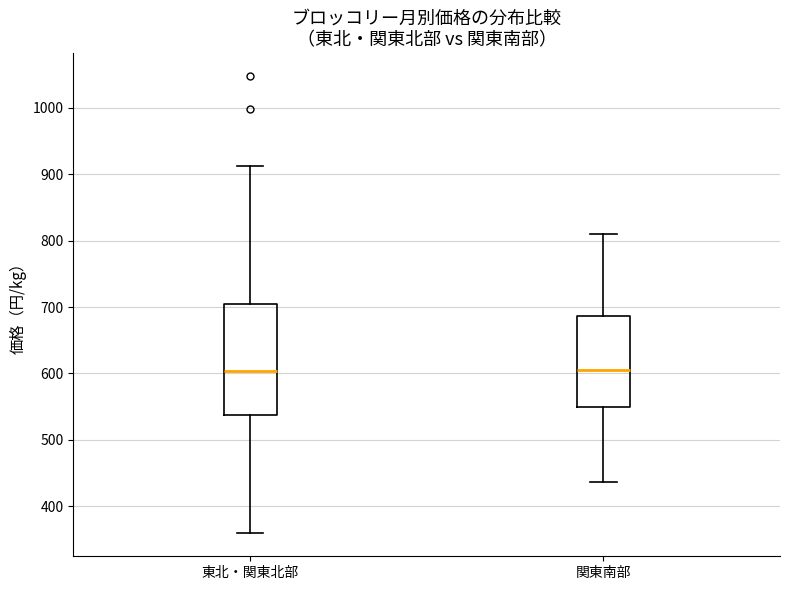

Reading left to right, transcribe this box plot: for each box, give where its median line is, the range the box spans, and where its two whiskers end, as read against the y-axis. The values are not printed on the chart, so give them approximately, as read against the axis.

東北・関東北部: median 600, box 540 to 700, whiskers 360 to 910
関東南部: median 610, box 550 to 690, whiskers 440 to 810